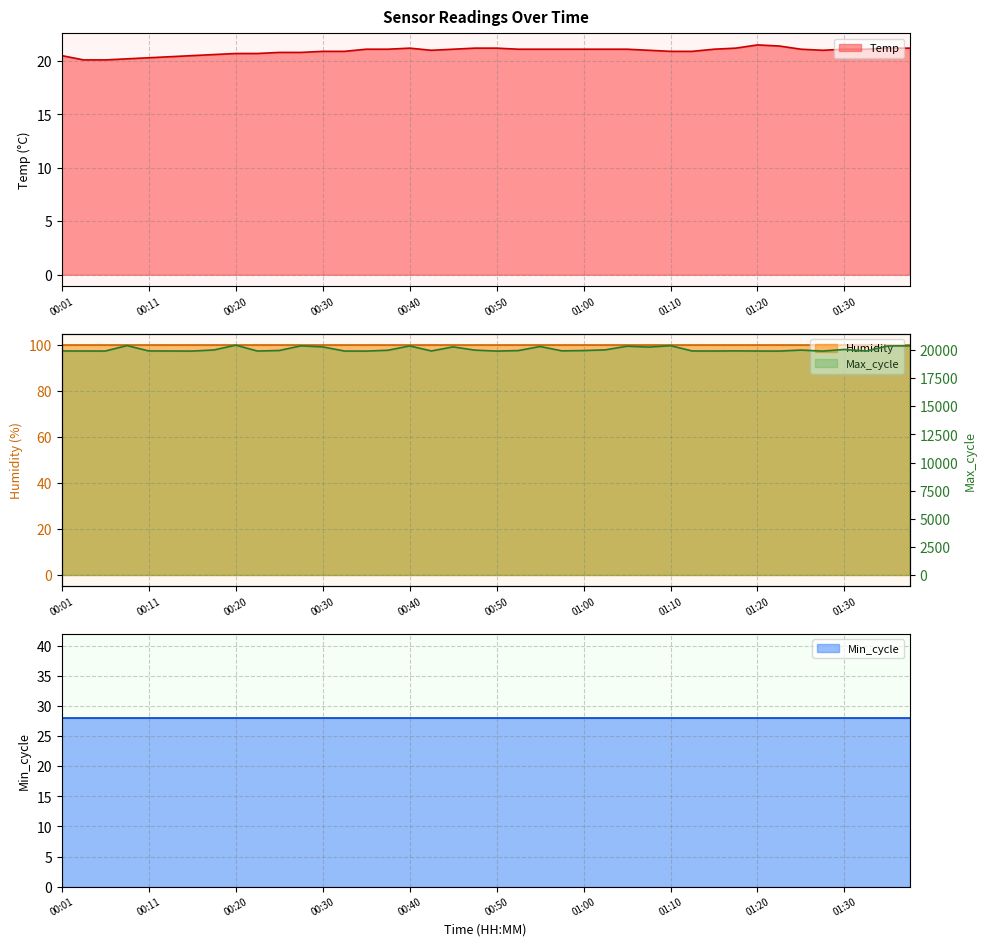

Which series has the widest spread of values?

Max_cycle